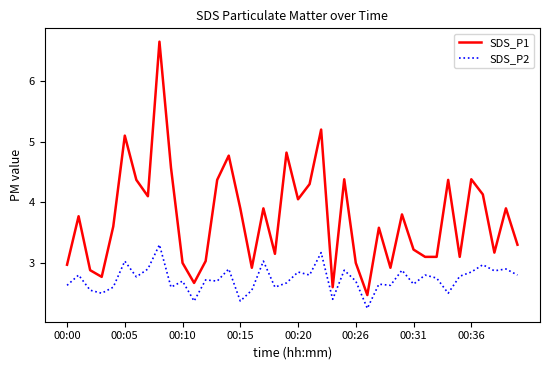

In SDS_P2, how many points are higher than both neighbors (excluding endpoints)?

15